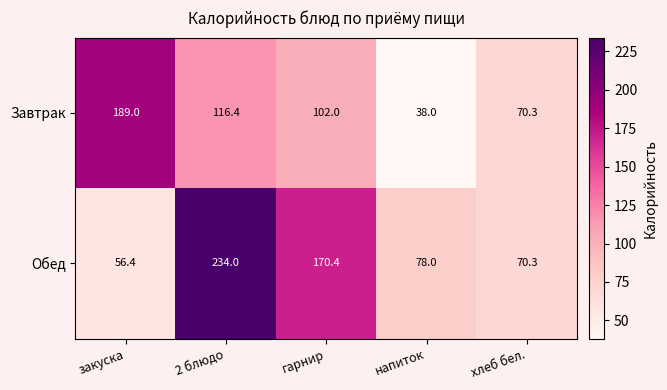

Reading left to right, extract all data points from this chart.

Завтрак: 189.0	116.4	102.0	38.0	70.3
Обед: 56.4	234.0	170.4	78.0	70.3